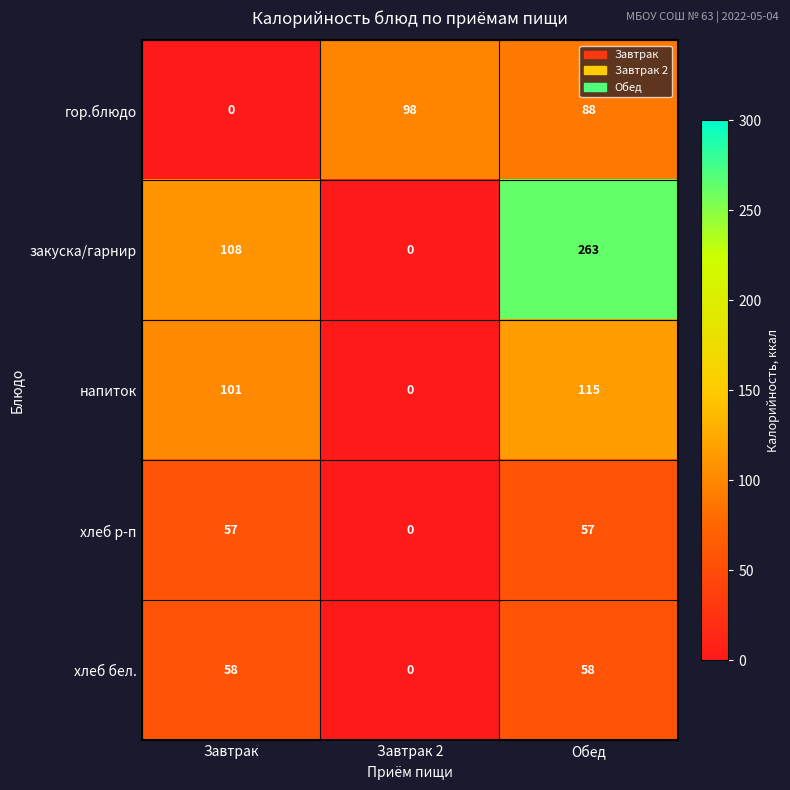

Rank the series at Обед from highest to lowest value.

закуска/гарнир, напиток, гор.блюдо, хлеб бел., хлеб р-п